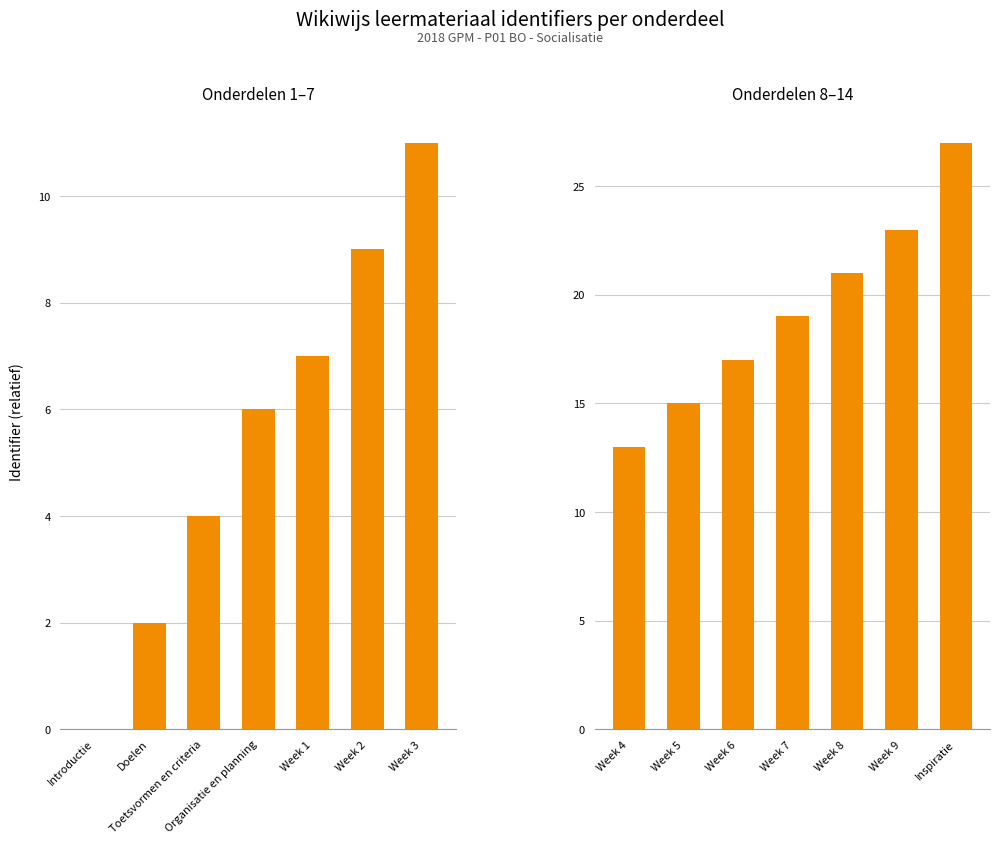

At how many categories does at least one series exceed 22?

2